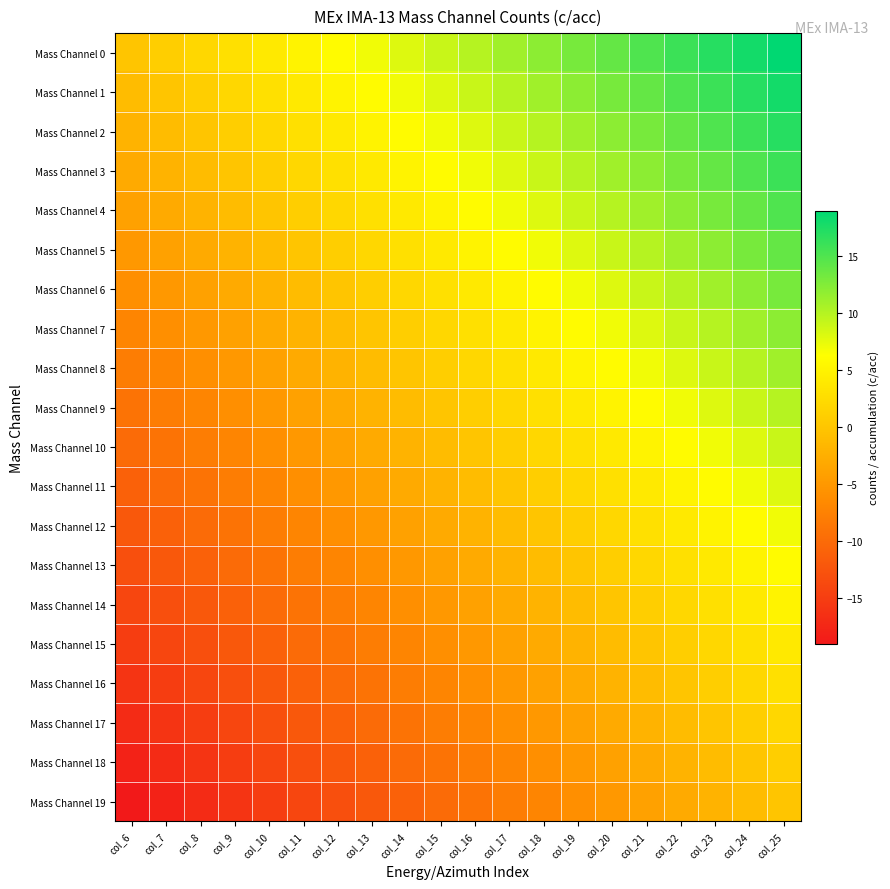

Count the number of categories in the chart.

20